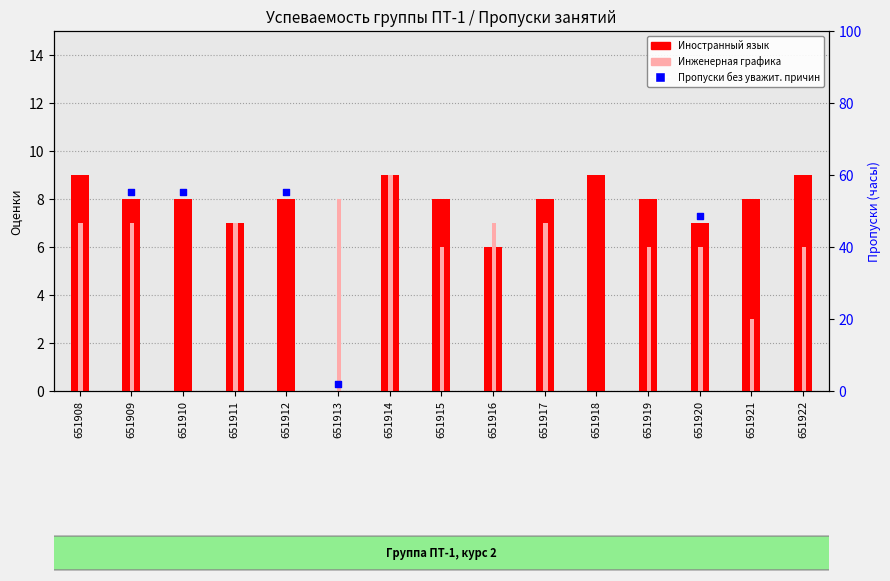

At how many categories does at least one series exceed 7?

12